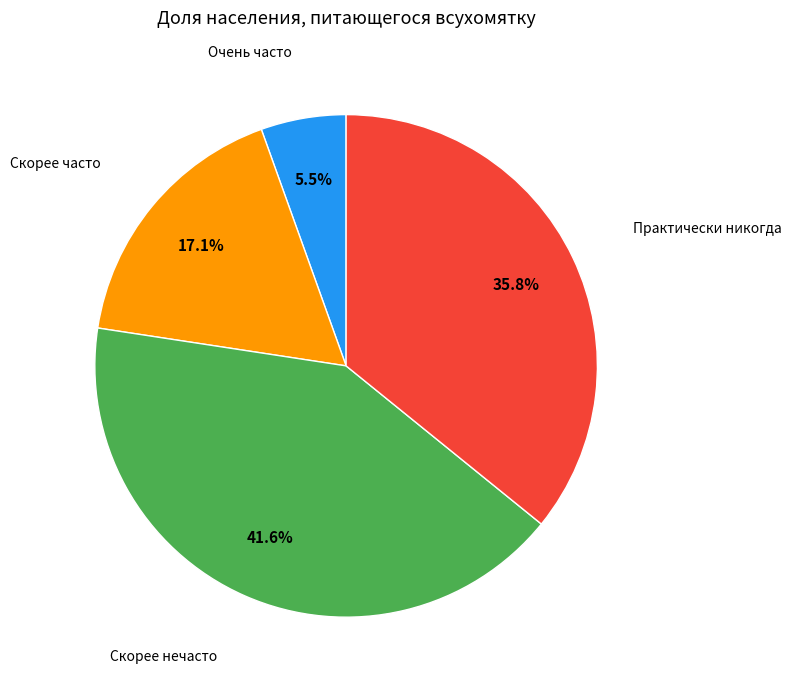

Is Скорее нечасто the majority of the pie?

No